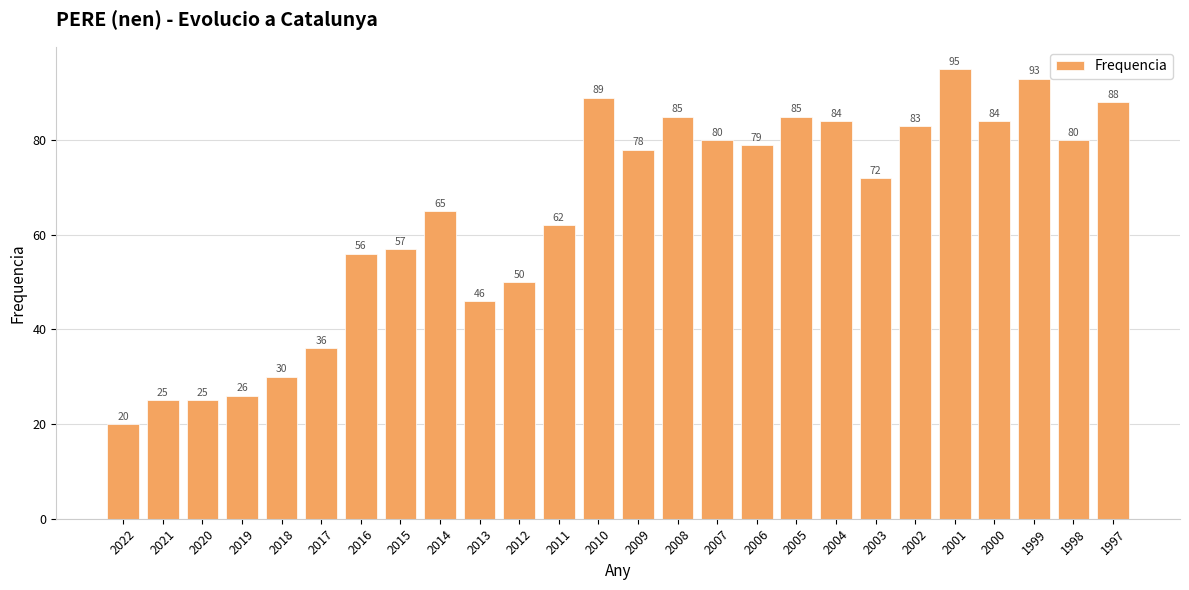

Where is the data nearest to the value 57?

2015